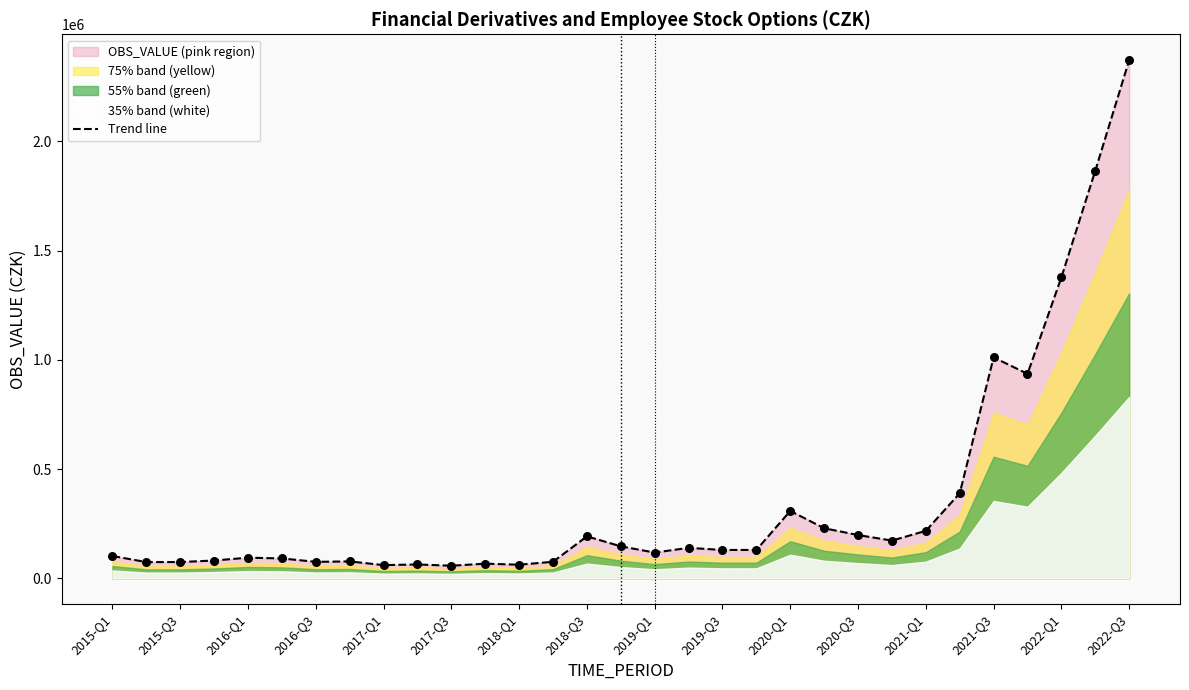

At which label does Trend line reach its peak?

2022-Q3